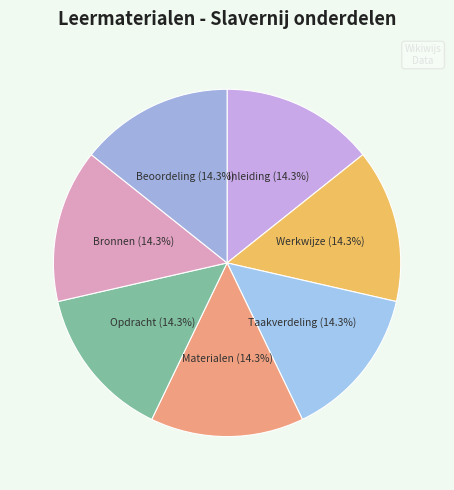

Is it true that Inleiding is 25% of the pie?

False